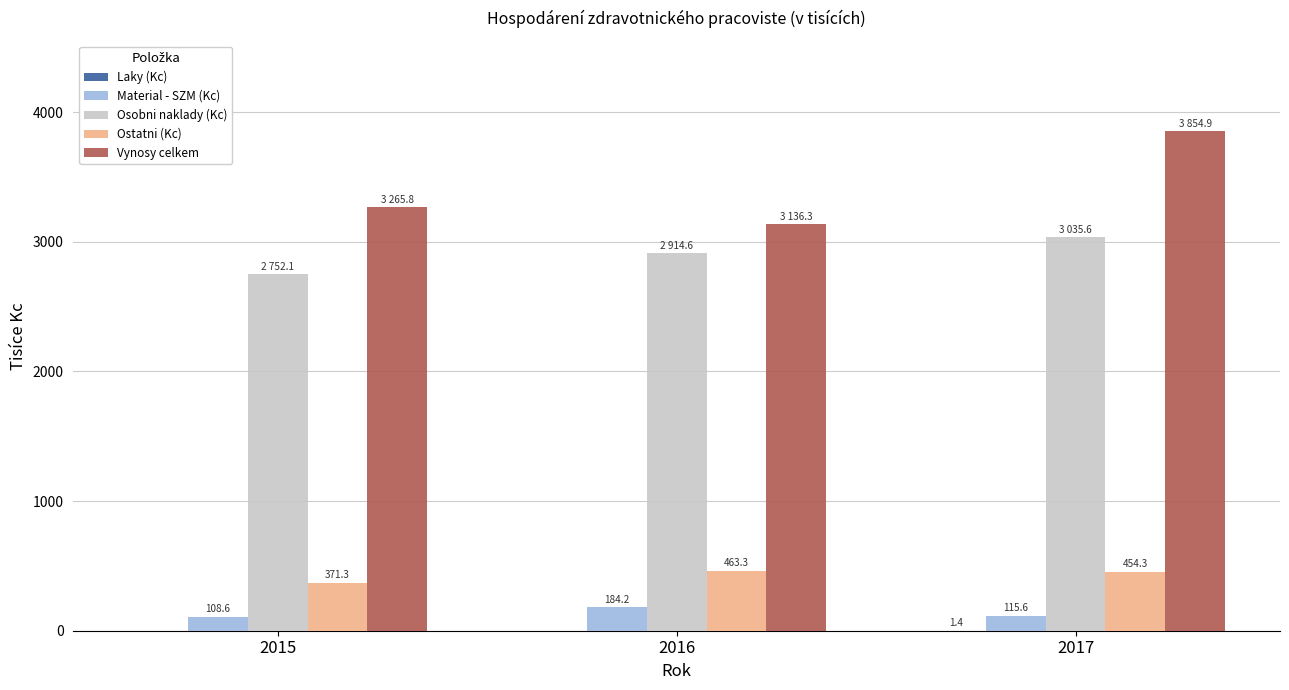

The value of Material - SZM (Kc) at 2016 is 184.2. True or false?

True